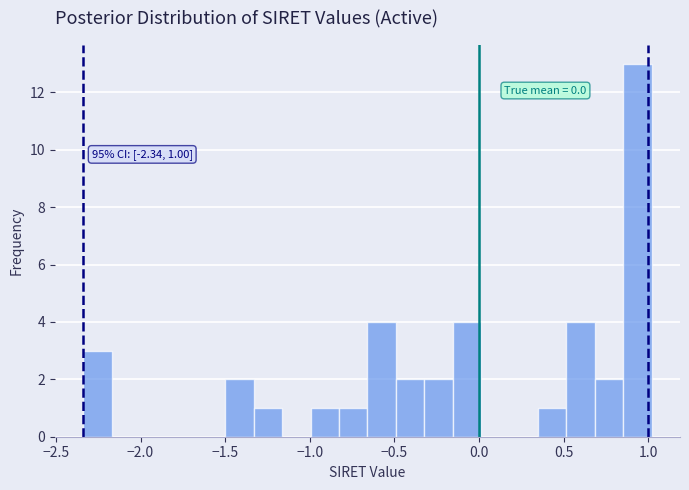

Read against the x-axis, roughly where is the centre of the tallest bar?

0.95